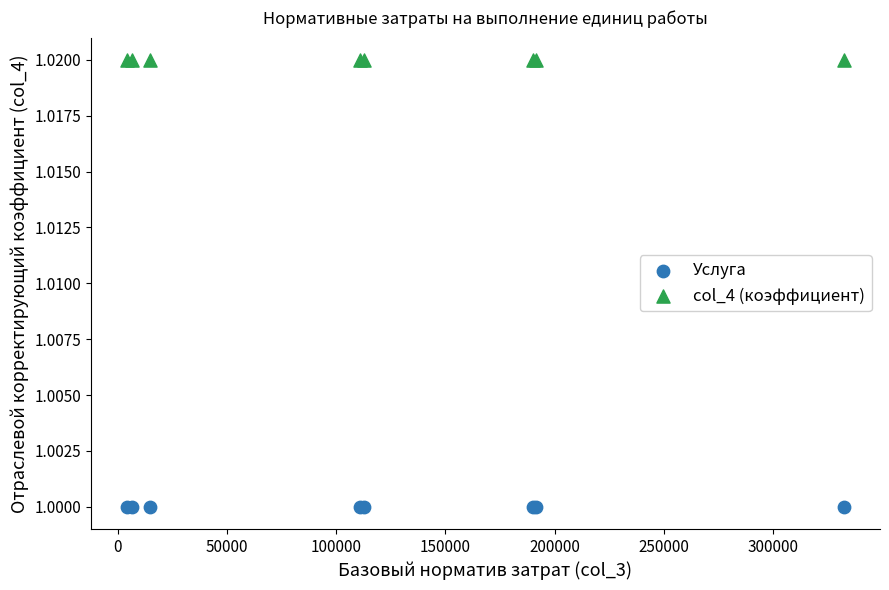

Which series reaches the maximum Y coordinate?

col_4 (коэффициент)